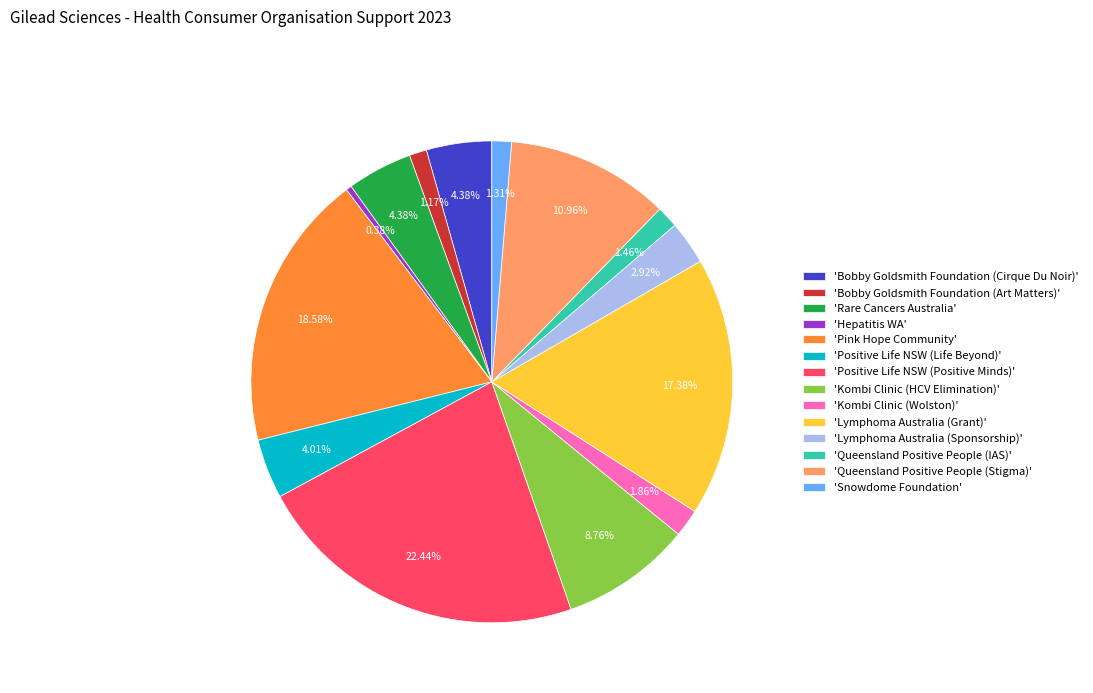

Do 'Bobby Goldsmith Foundation (Cirque Du Noir)' and 'Positive Life NSW (Positive Minds)' together represent more than half of the pie?

No